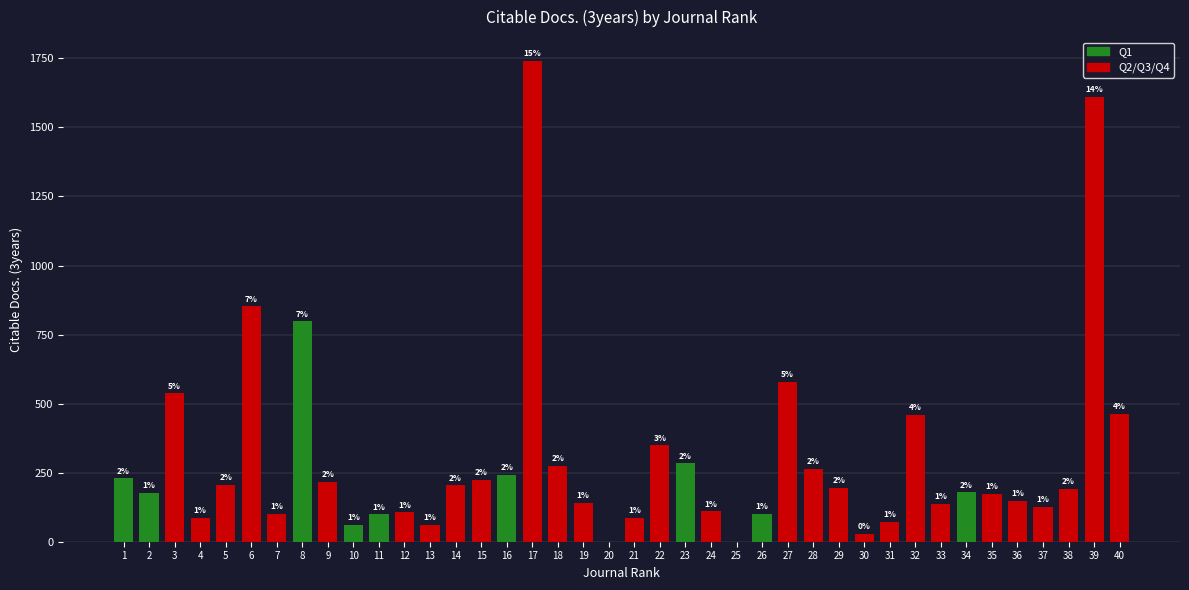

Are the bars horizontal?

No